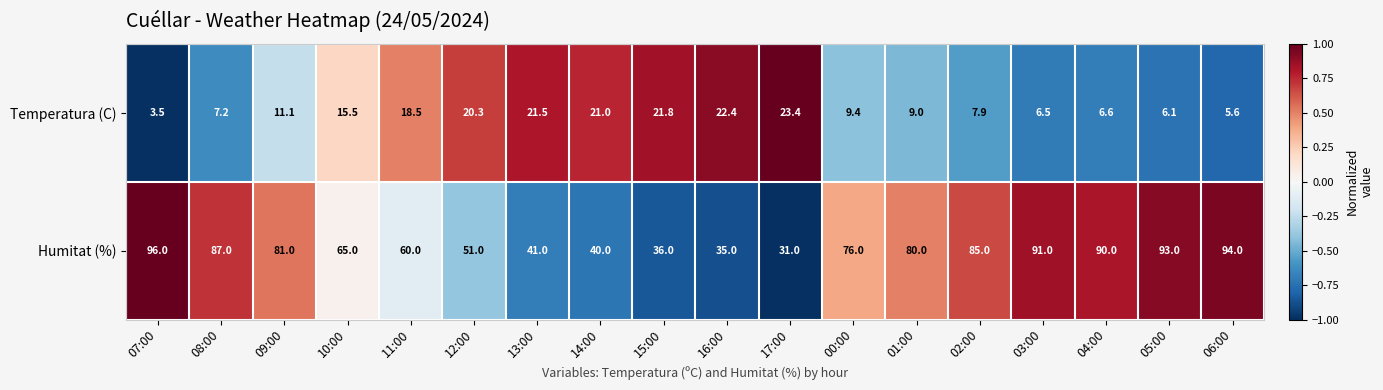

What is the difference between the maximum and second lowest values in the Humitat (%) series?

61.0